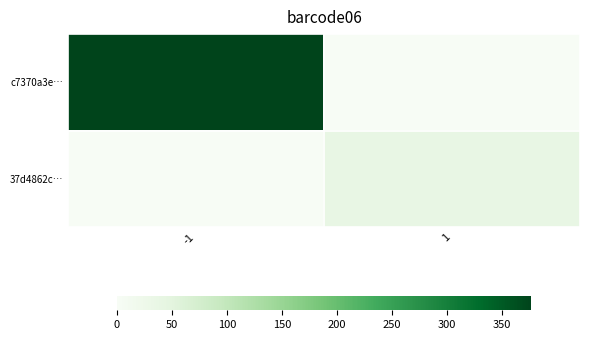

Reading left to right, extract all data points from this chart.

c7370a3e…: -1=377	1=0
37d4862c…: -1=0	1=38